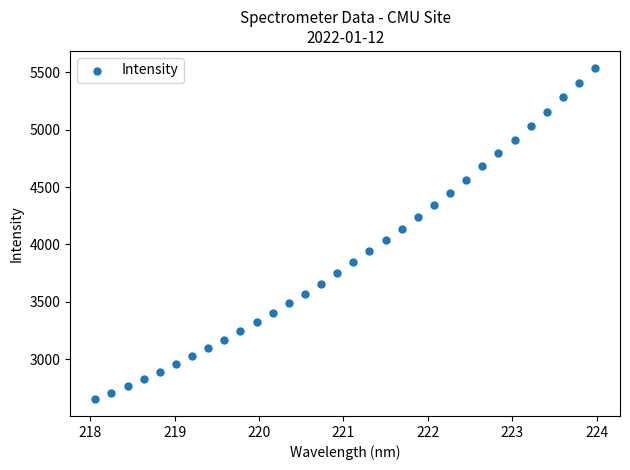

What is the range of Y values (max minus min)?

2893.4